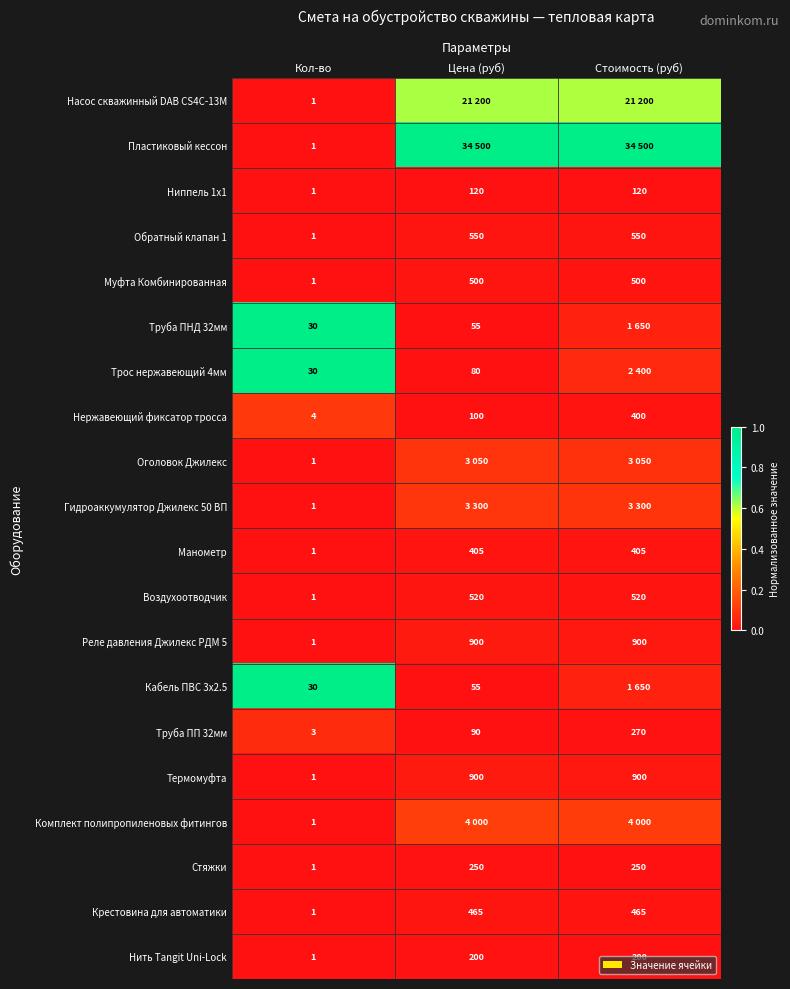

Where is Манометр nearest to the value 203?

Кол-во